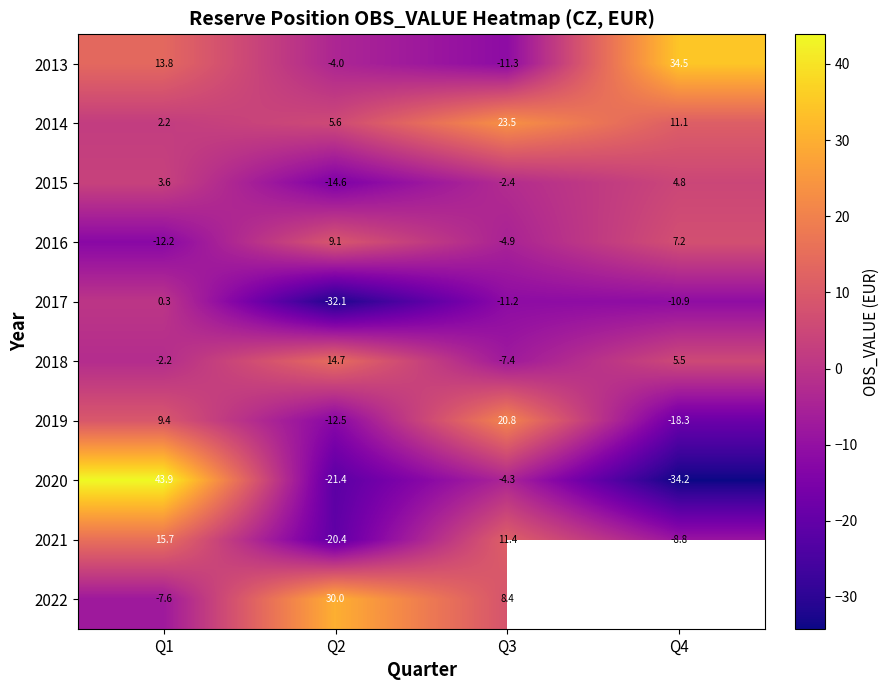

What is the difference between the 2022 values at Q2 and Q3?

21.6